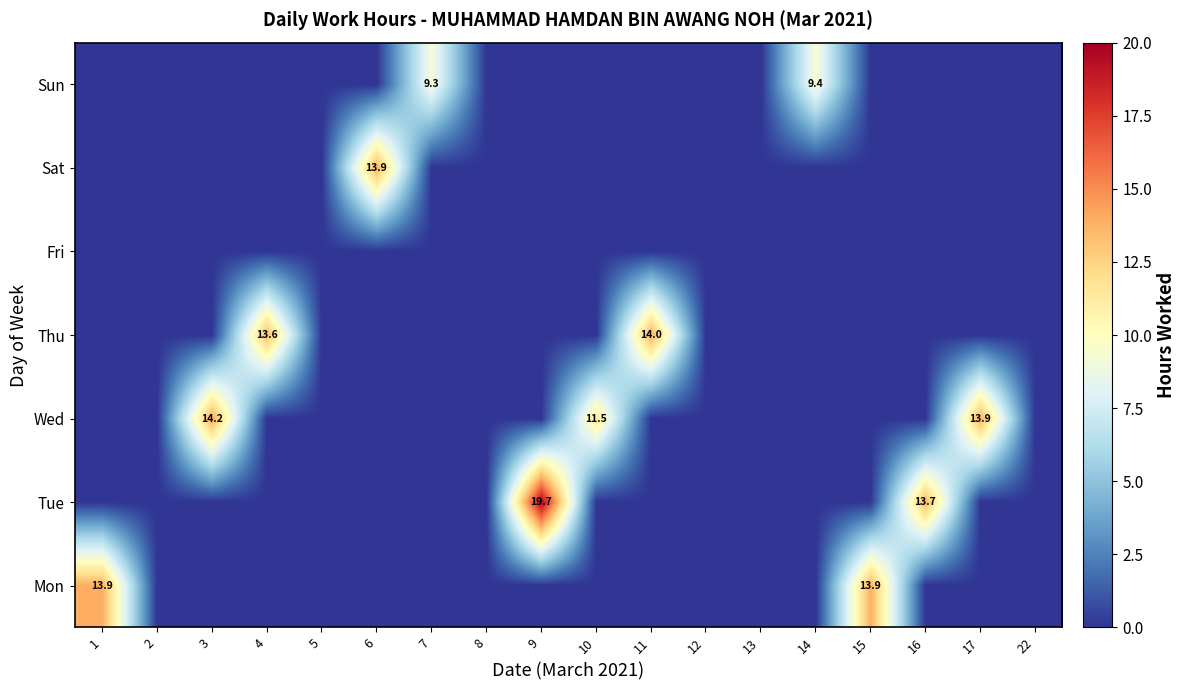

Which label corresponds to the largest value in the chart?

9